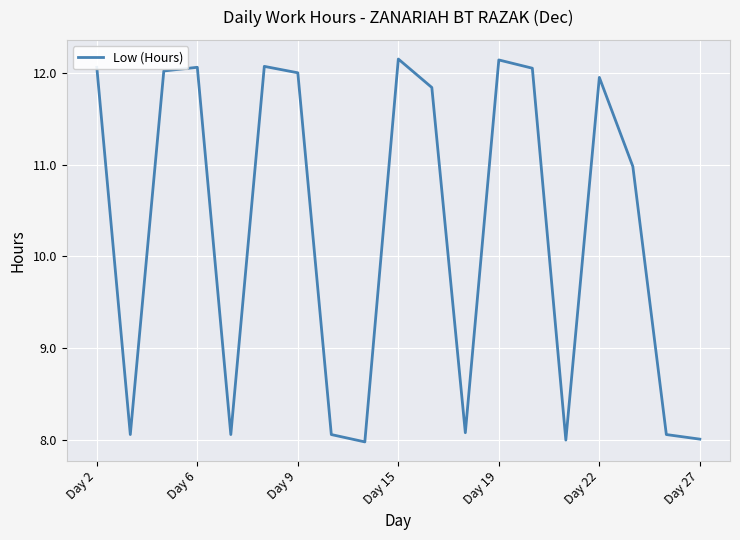

What is the difference between the maximum and minimum values?

4.2